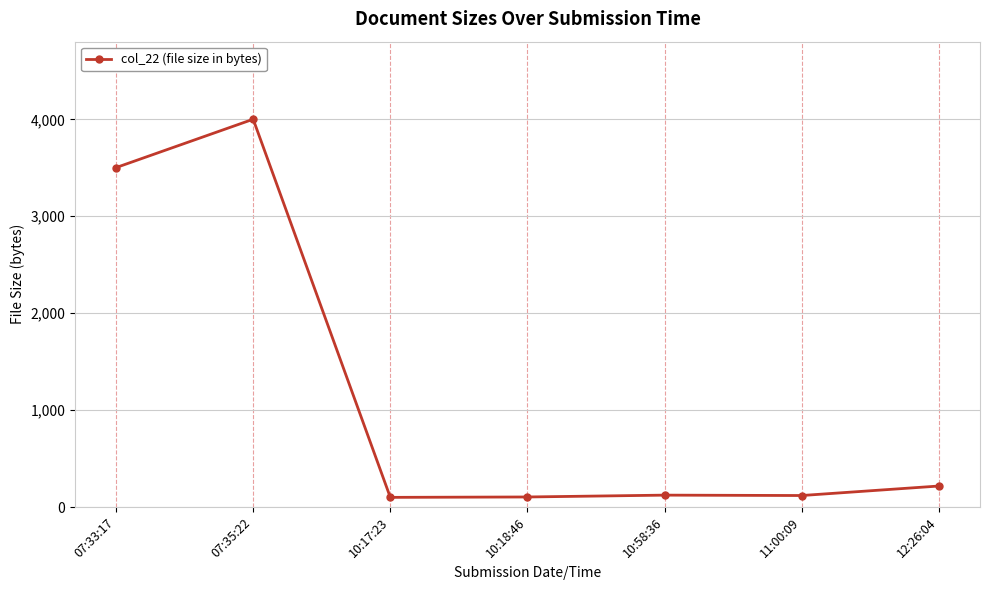

What is the maximum value shown in the chart?

4001